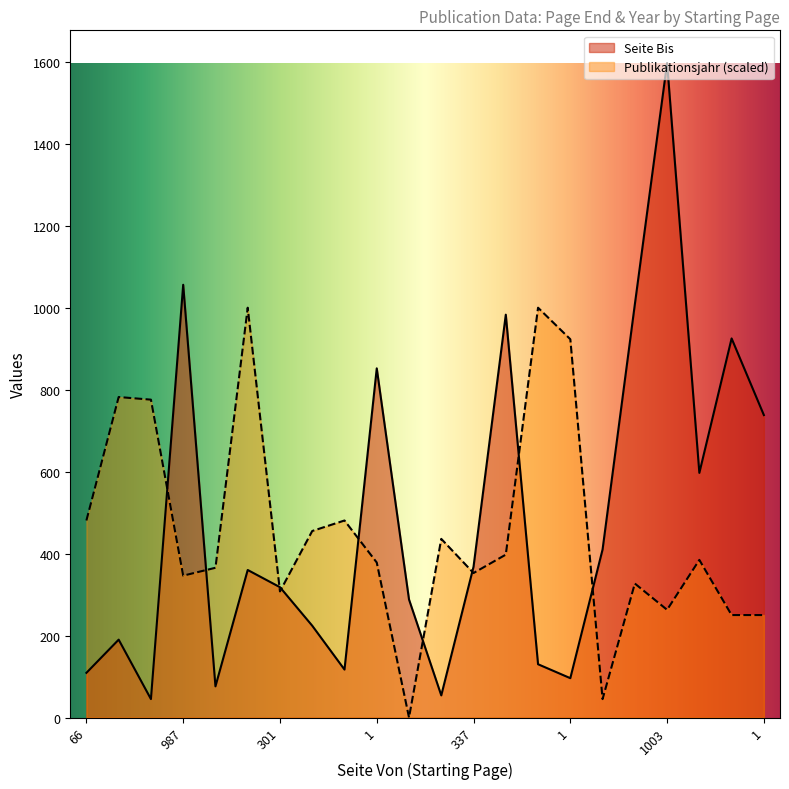

List the labels in order of Seite Bis value, smallest first.

41, 6, 63, 1, 66, 95, 79, 183, 209, 273, 301, 349, 337, 313, 1, 1, 1, 1, 1, 1, 987, 1003